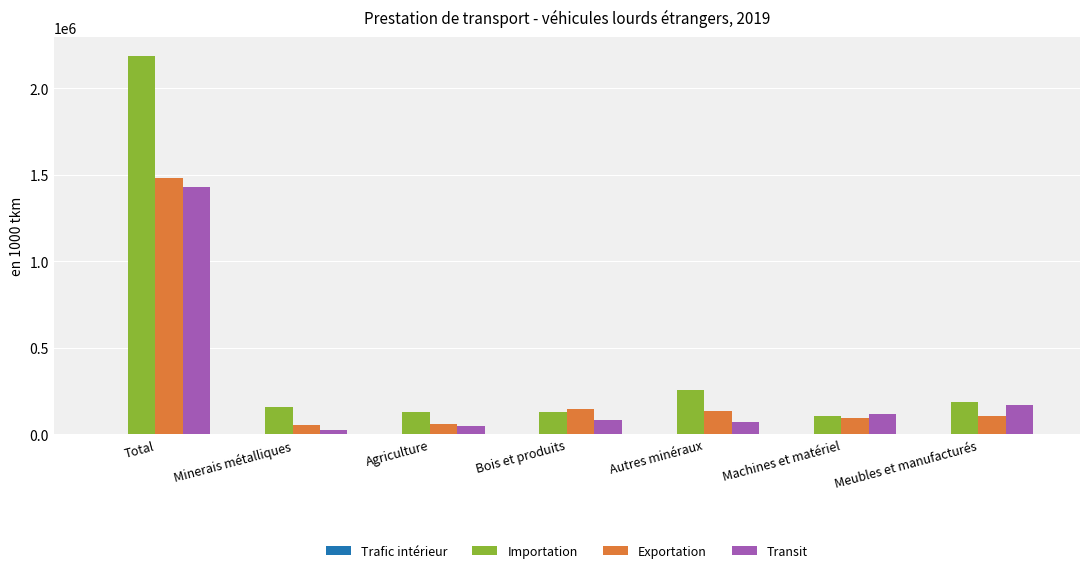

Which category has the highest value in the Transit series?

Total